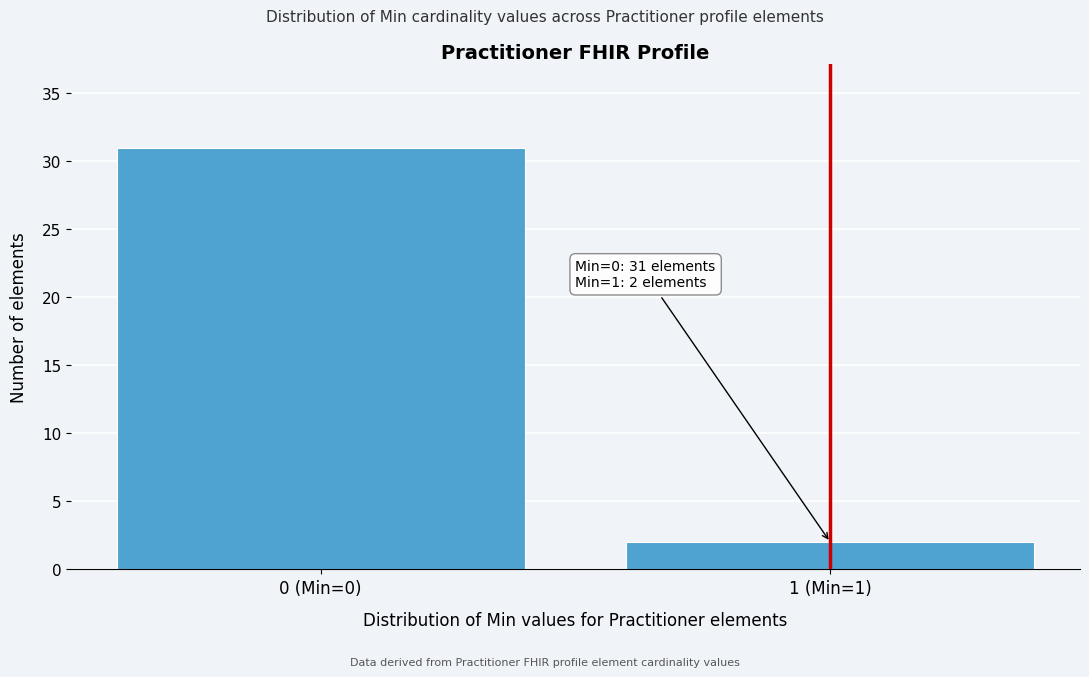

Reading left to right, list all the values displayed in this chart.

0 (Min=0)=31	1 (Min=1)=2